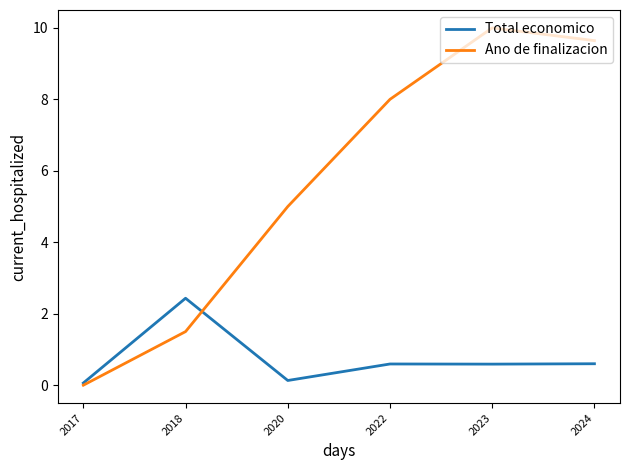

List the series in order of their peak value, lowest first.

Total economico, Ano de finalizacion